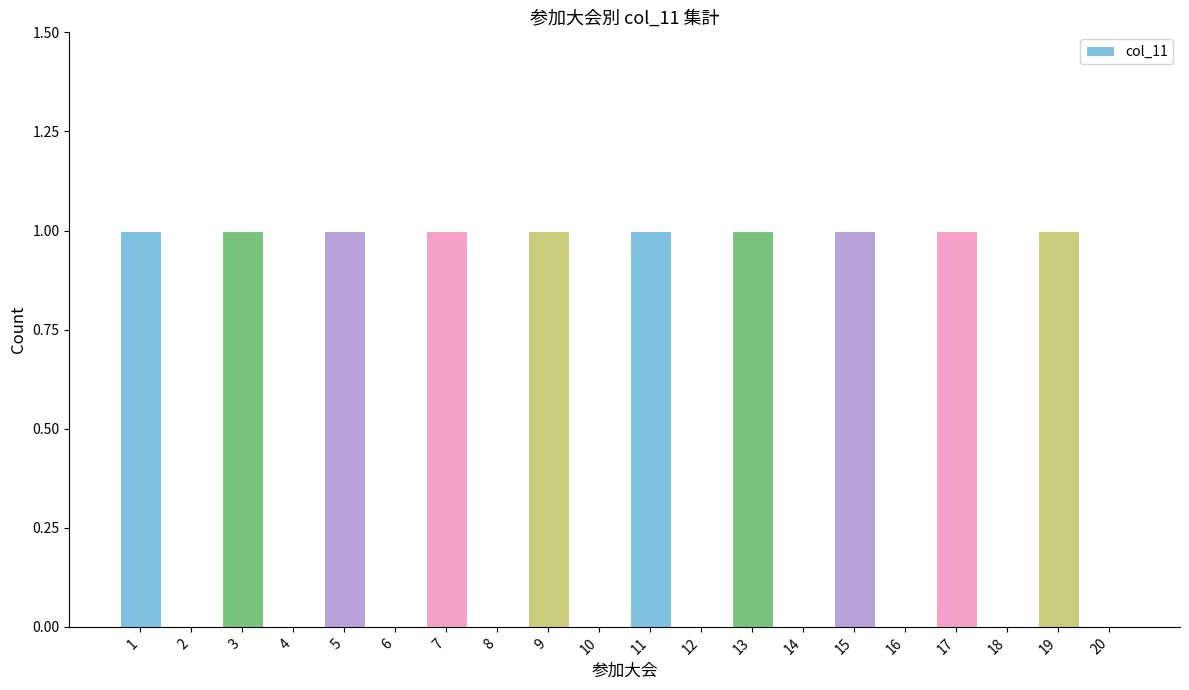

The value at 8 is -1. True or false?

False